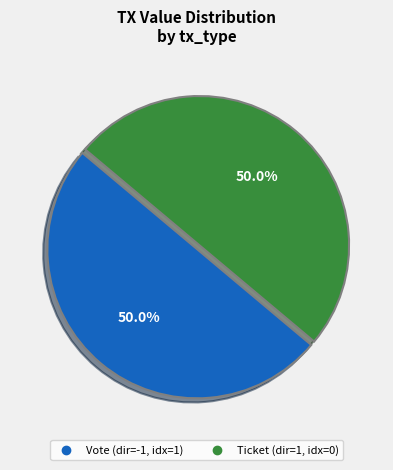

How many slices are in this pie chart?

2